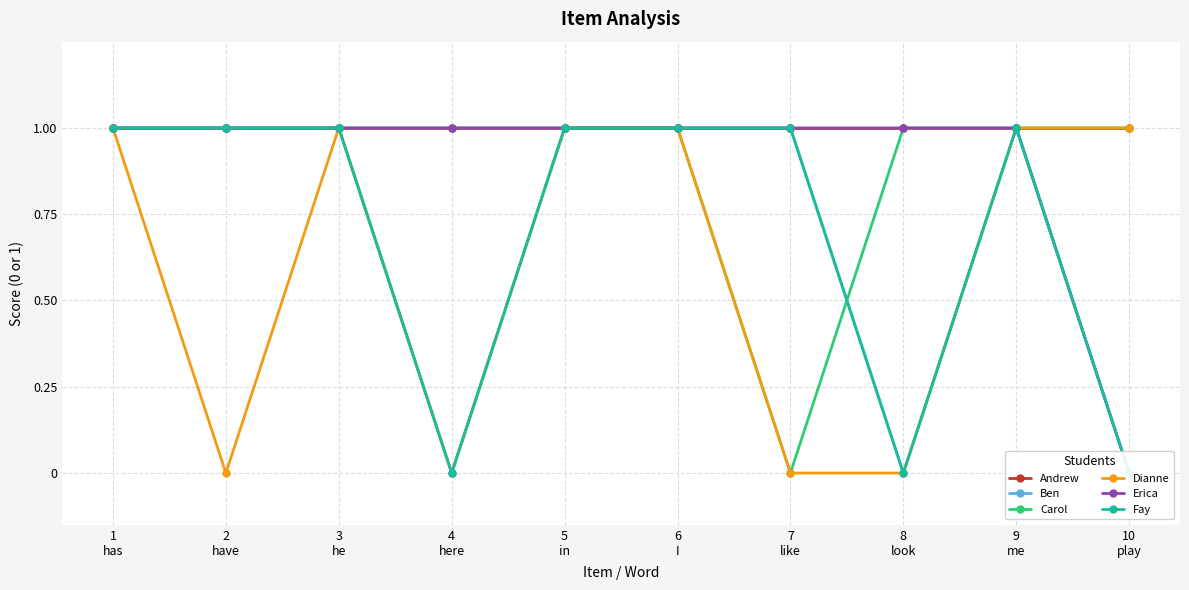

Reading left to right, what are all the values shown in this chart?

Andrew: 1	1	1	1	1	1	1	1	1	1
Ben: 1	1	1	0	1	1	1	0	1	0
Carol: 1	1	1	1	1	1	0	1	1	1
Dianne: 1	0	1	0	1	1	0	0	1	1
Erica: 1	1	1	1	1	1	1	1	1	0
Fay: 1	1	1	0	1	1	1	0	1	0